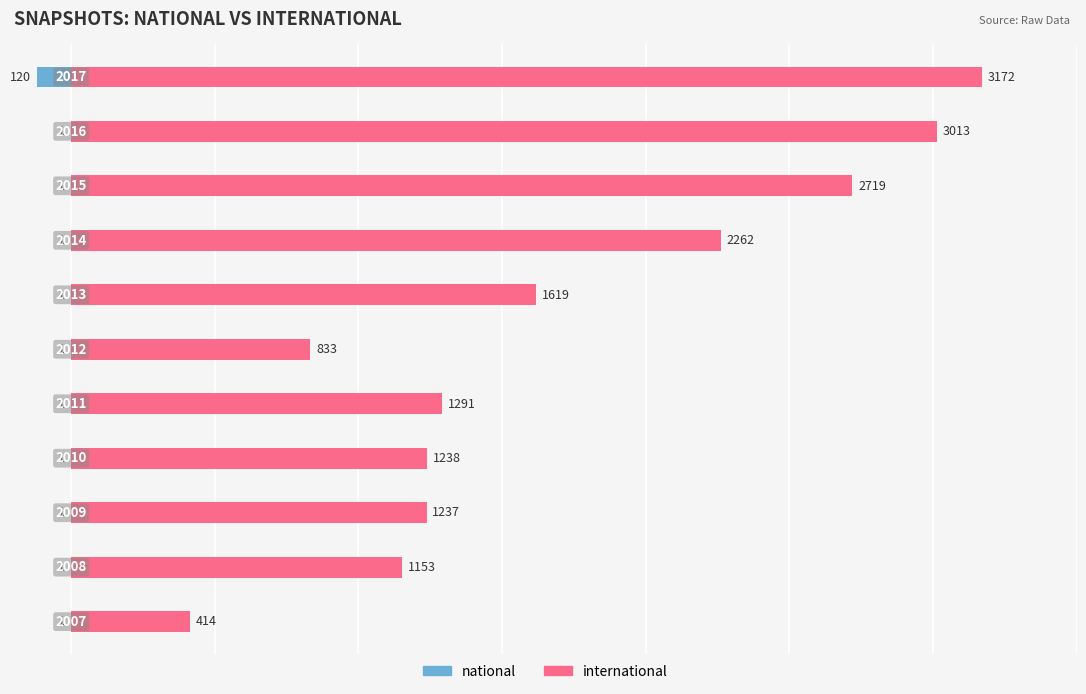

What are all the series names shown in the legend?

national, international